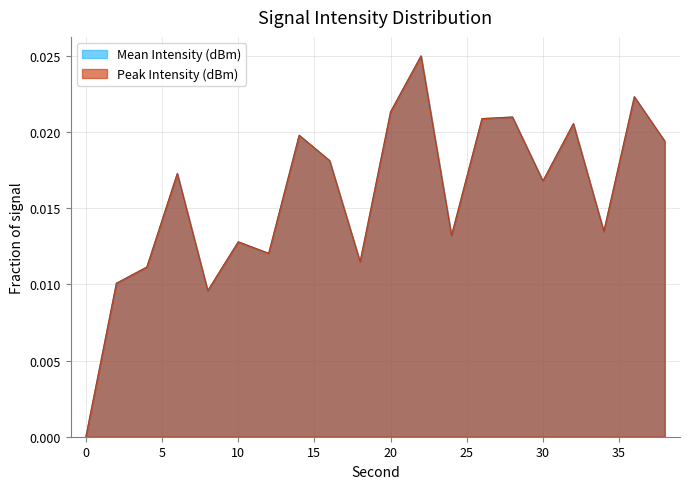

Where is the first local maximum for Peak Intensity (dBm)?

6